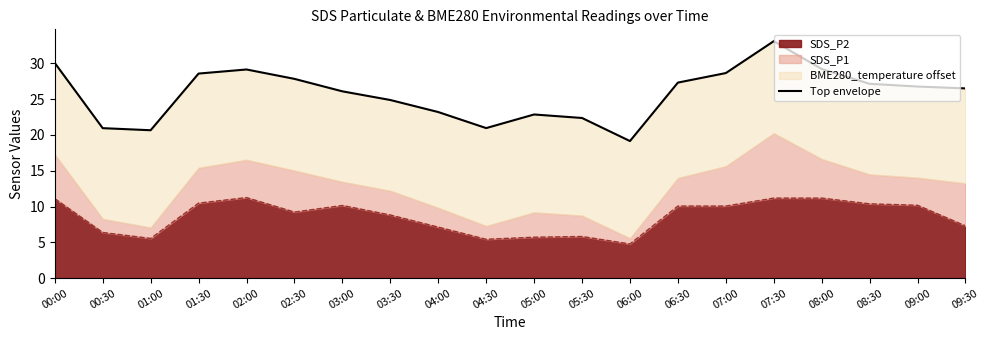

Reading left to right, list all the values displayed in this chart.

00:00=30.0	00:30=20.9	01:00=20.6	01:30=28.6	02:00=29.1	02:30=27.8	03:00=26.1	03:30=24.9	04:00=23.2	04:30=20.9	05:00=22.9	05:30=22.4	06:00=19.1	06:30=27.3	07:00=28.6	07:30=33.1	08:00=29.2	08:30=27.1	09:00=26.8	09:30=26.5